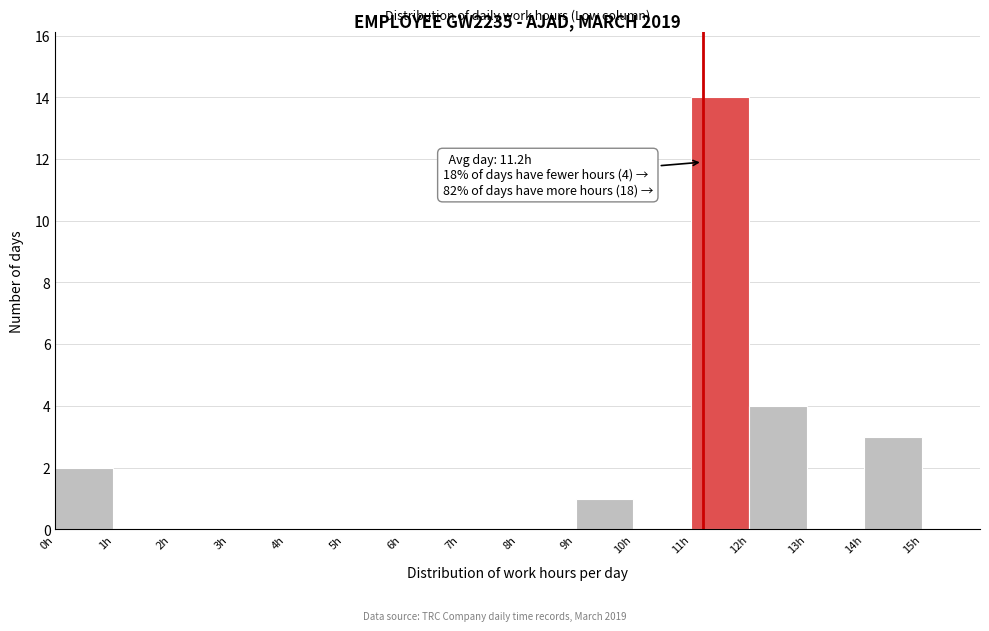

Which range on the x-axis has the tallest bar?

11 to 12